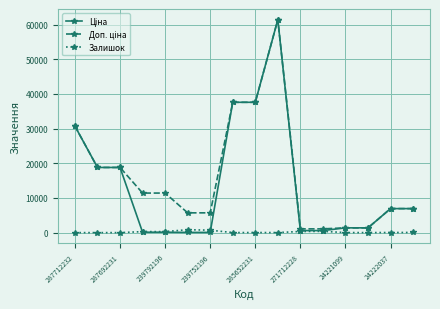

True or false: Залишок has more than 1 interior local peaks.

True